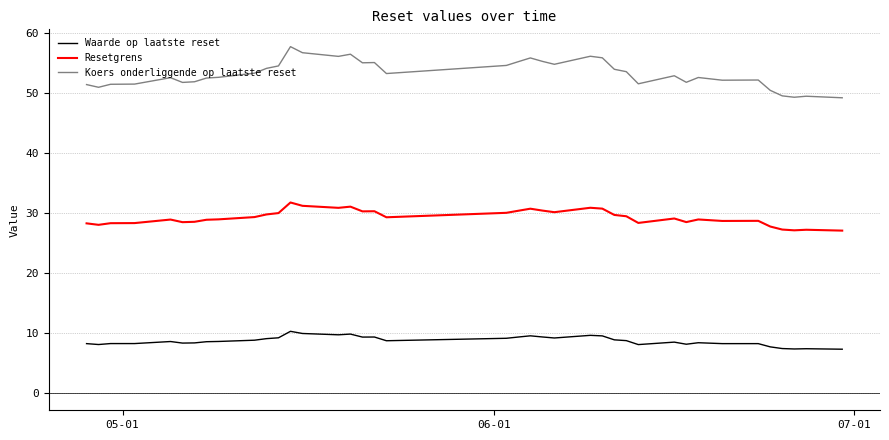

True or false: Resetgrens and Waarde op laatste reset intersect in this chart.

False